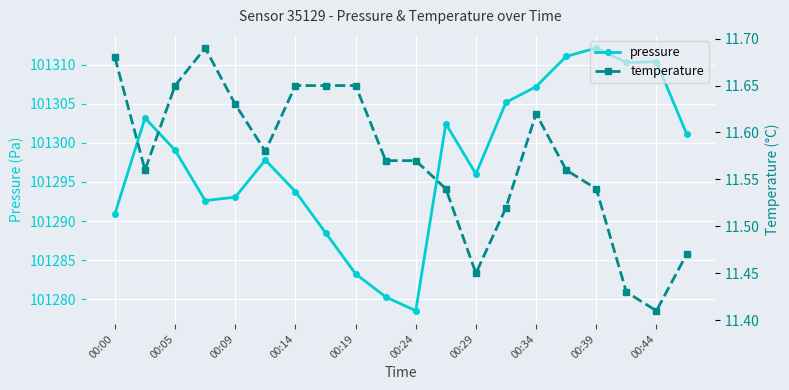

At which label does pressure reach its minimum?

00:24